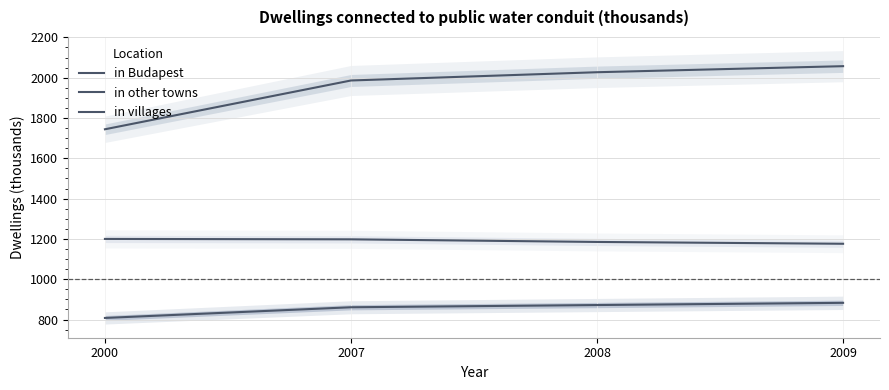

What is the value of the in other towns point at the 2nd from the left?

1986